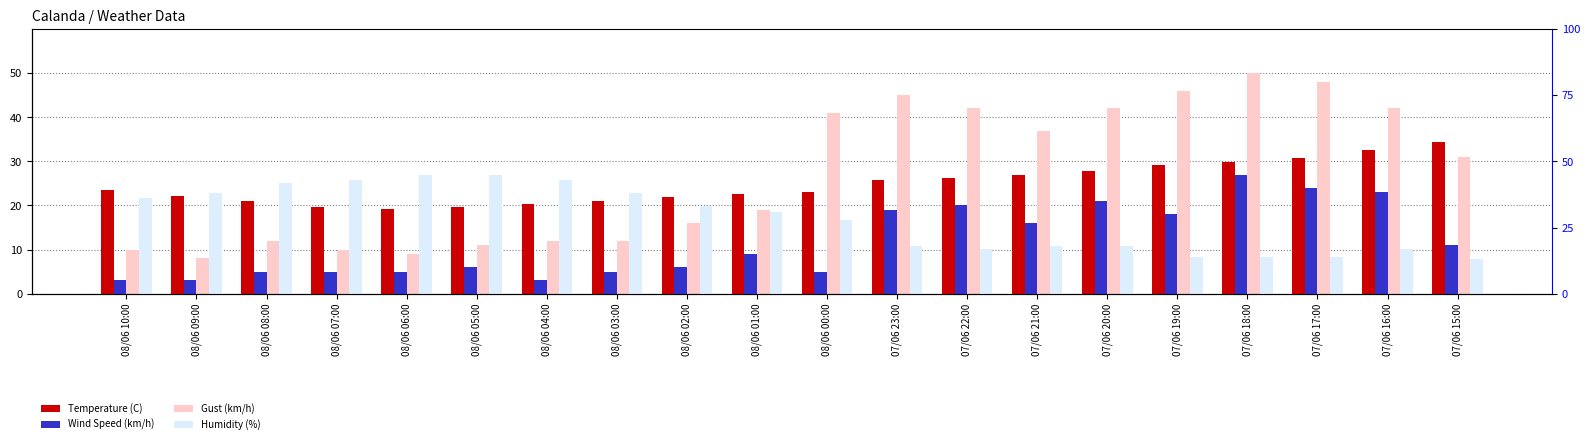

True or false: Temperature (C) has a value of 34.3 at 07/06 15:00.

True